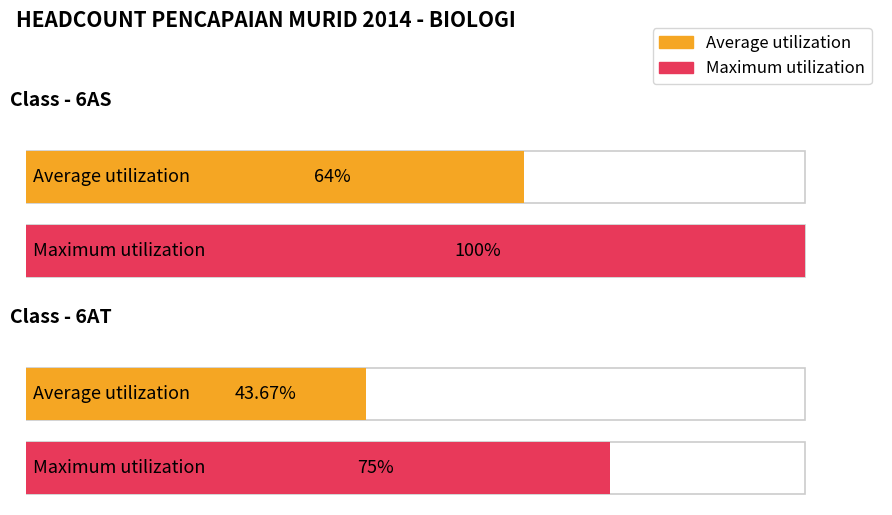

How many data points in Average utilization are less than 64?

1